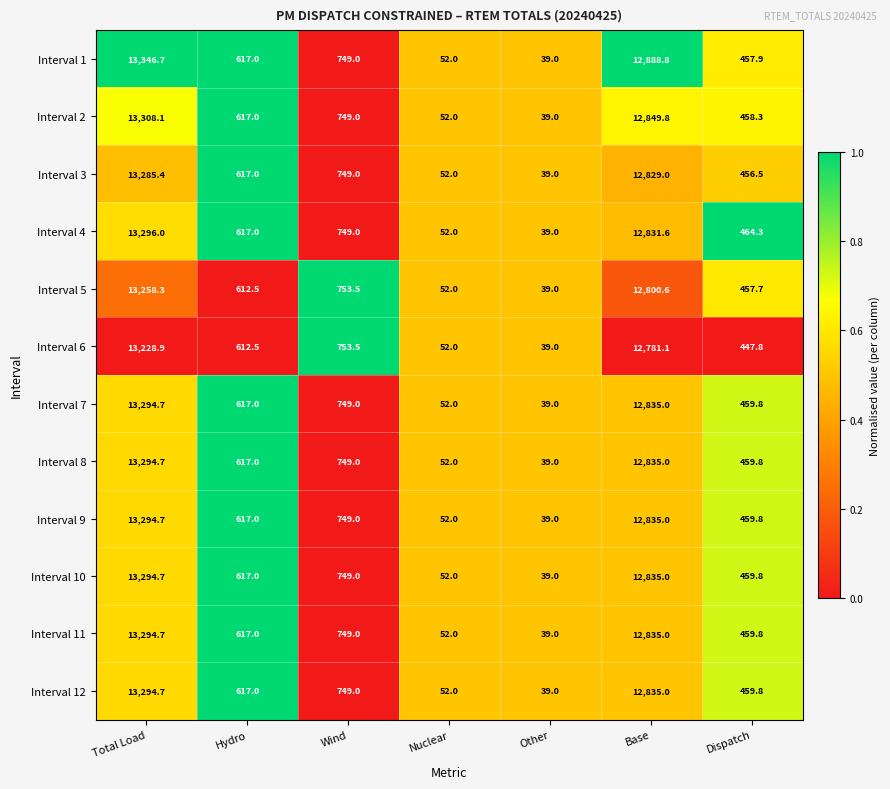

What is the difference between the maximum and minimum values in the Interval 1 series?

13307.7